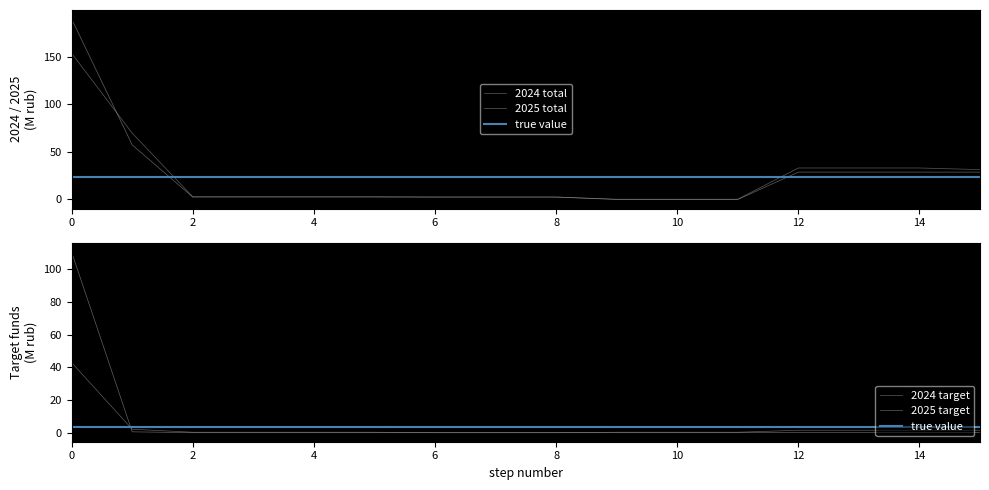

Reading left to right, list all the values displayed in this chart.

2024 total: 153.8	69.8	2.9	2.9	2.9	2.9	2.6	2.6	2.6	0.3	0.3	0.3	33.1	33.1	33.1	31.4
2024 target: 42.9	2.1	0.3	0.3	0.3	0.3	0.0	0.0	0.0	0.3	0.3	0.3	1.5	1.5	1.5	1.5
2025 total: 189.9	57.4	2.5	2.5	2.5	2.5	2.5	2.5	2.5	0.0	0.0	0.0	28.8	28.8	28.8	28.8
2025 target: 110.3	0.5	0.0	0.0	0.0	0.0	0.0	0.0	0.0	0.0	0.0	0.0	0.2	0.2	0.2	0.2